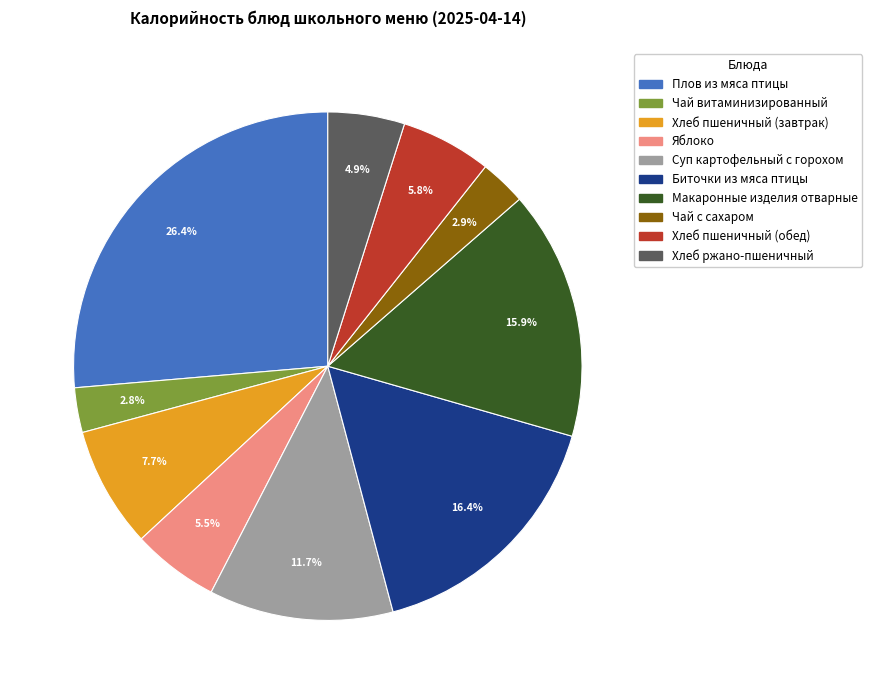

Does any single category account for the majority?

No